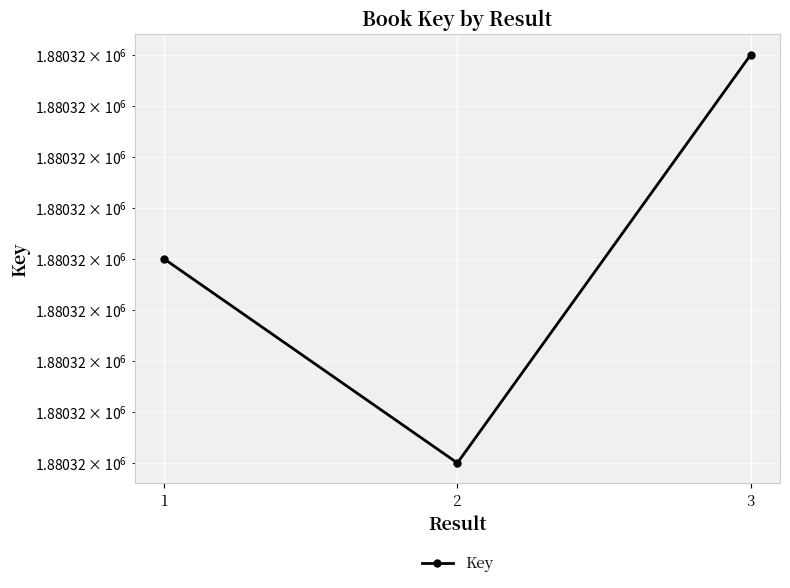

What is the difference between the maximum and minimum values?

4